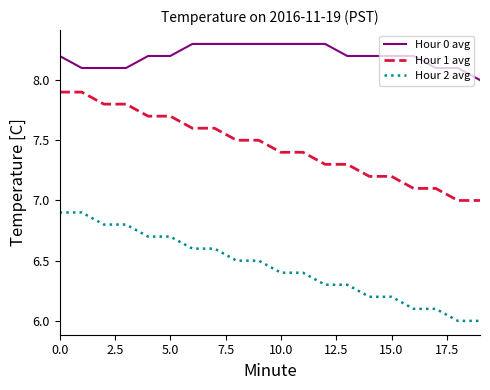

Rank the series by their maximum value, from lowest to highest.

Hour 2 avg, Hour 1 avg, Hour 0 avg